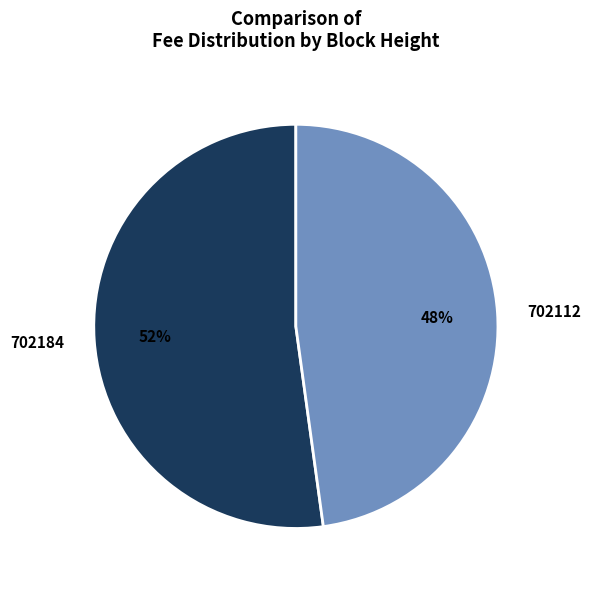

Does 702112 account for over 50% of the chart?

No